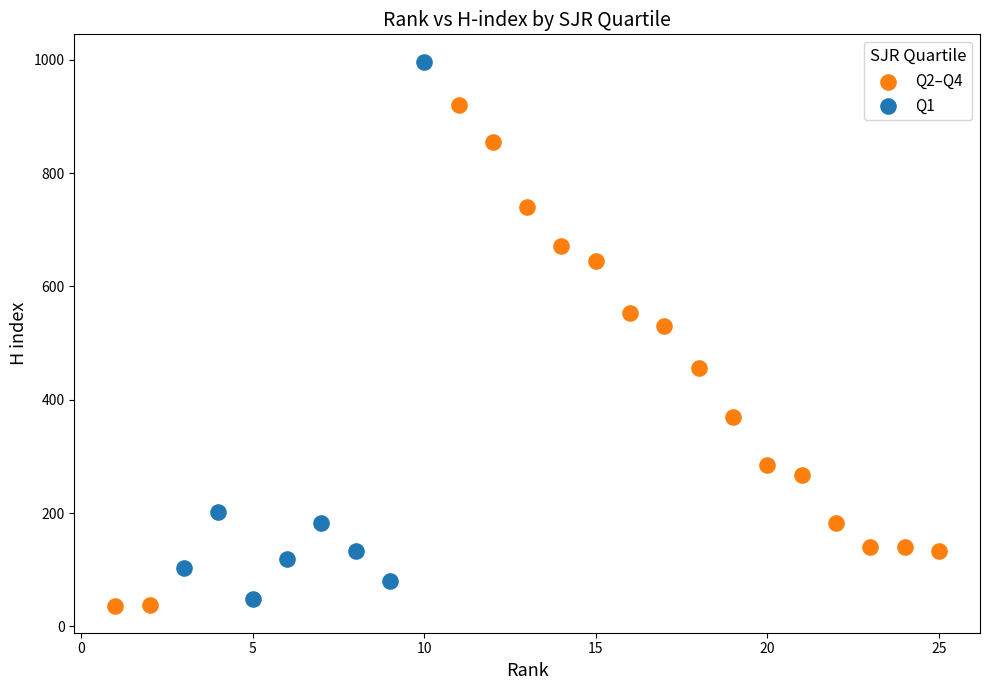

Which series reaches the maximum Y coordinate?

Q1